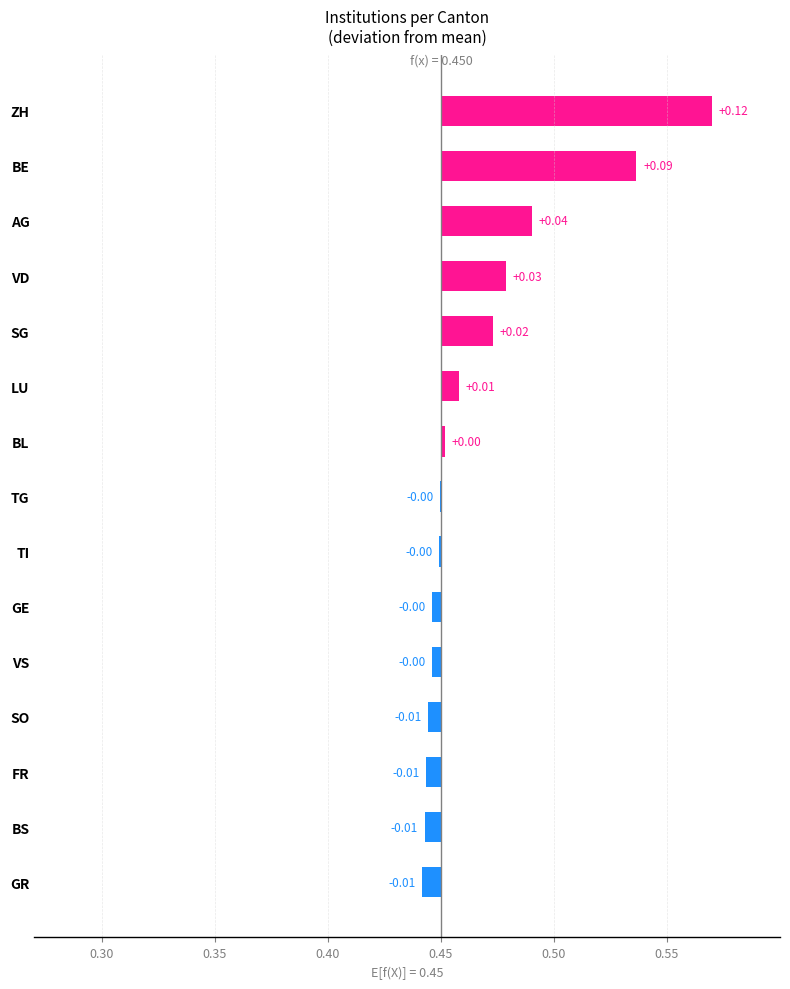

True or false: the data shows 0.0 at SG.

False